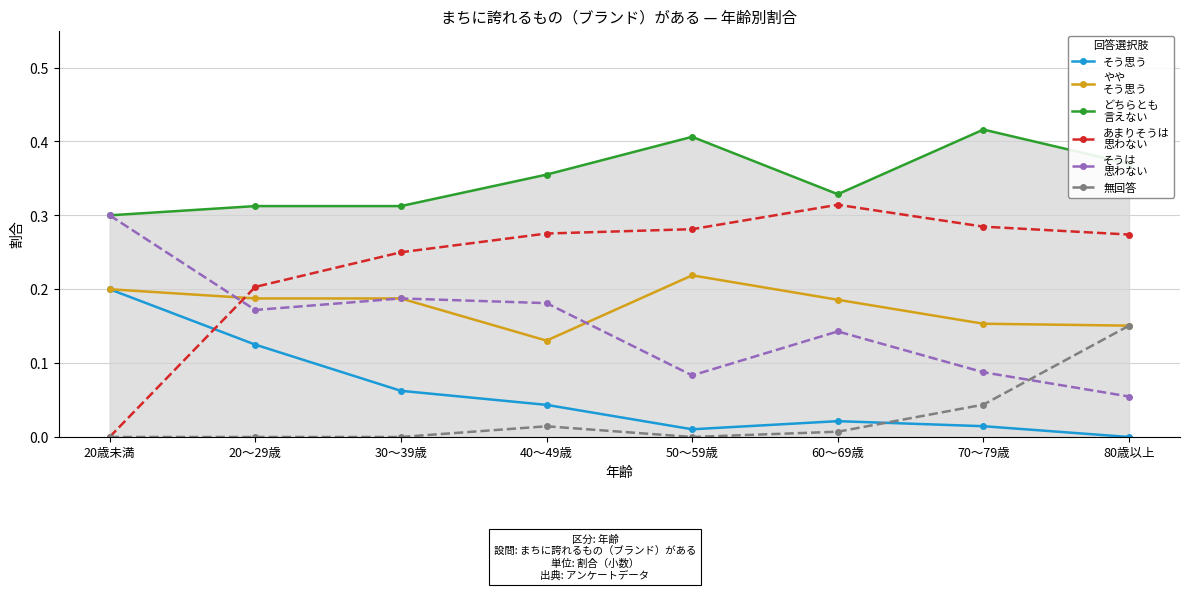

What is the label of the 8th point from the left?

80歳以上